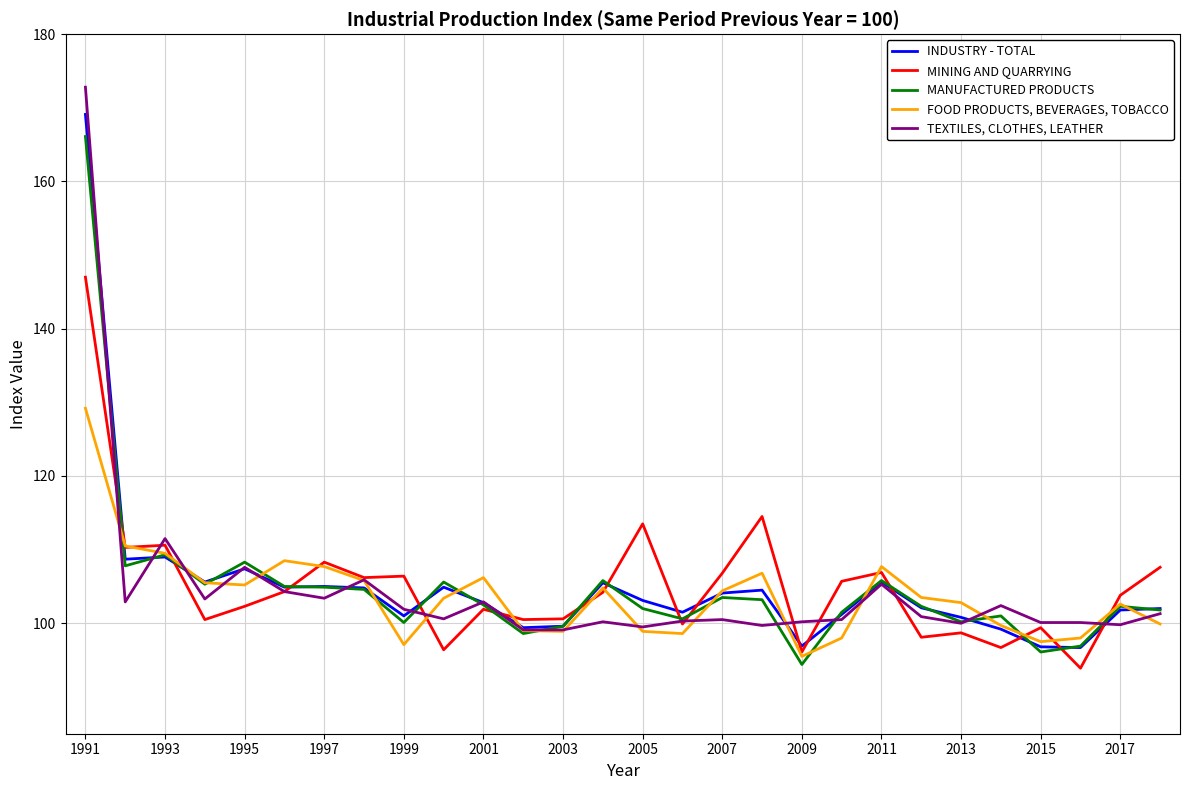

Which series has the widest spread of values?

TEXTILES, CLOTHES, LEATHER